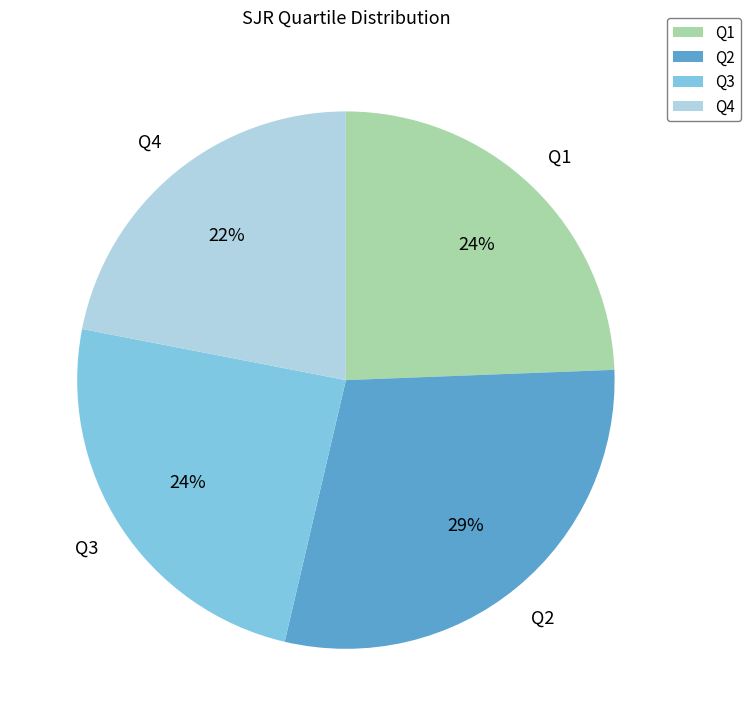

Do Q3 and Q2 together represent more than half of the pie?

Yes